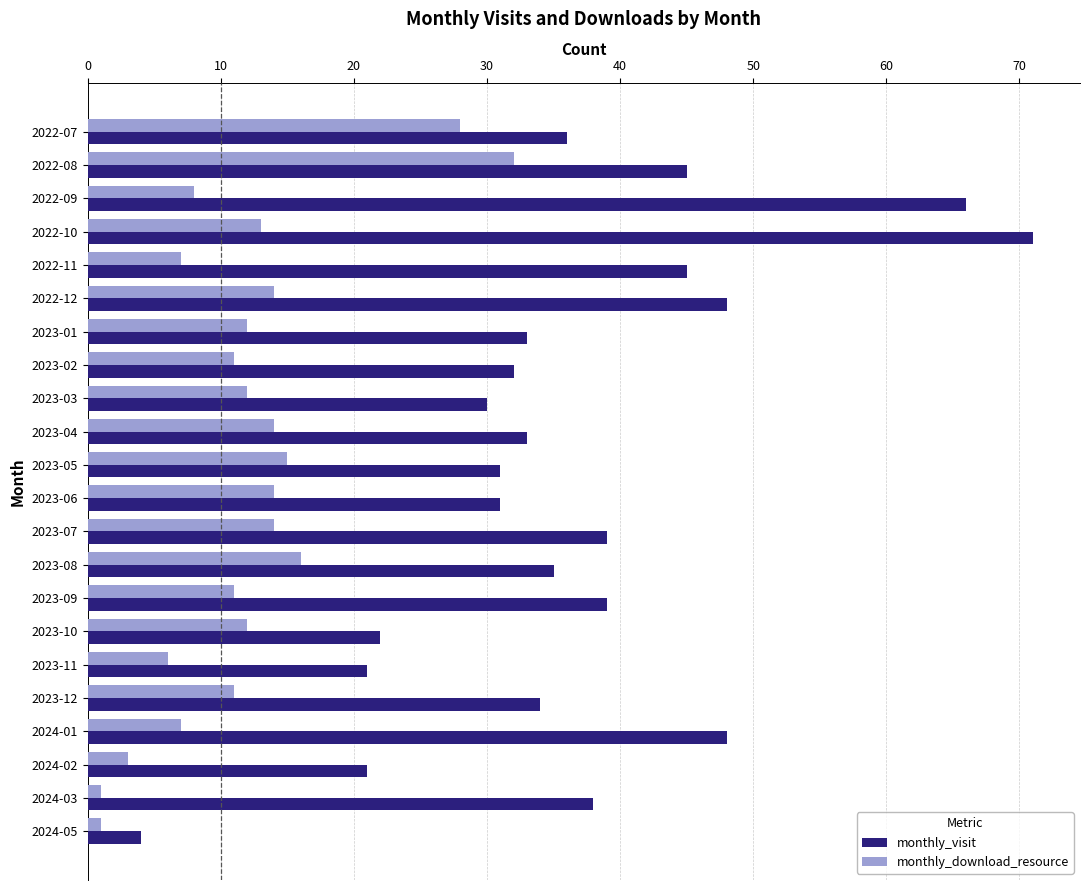

What is the difference between the highest and lowest values at 2023-05?

16